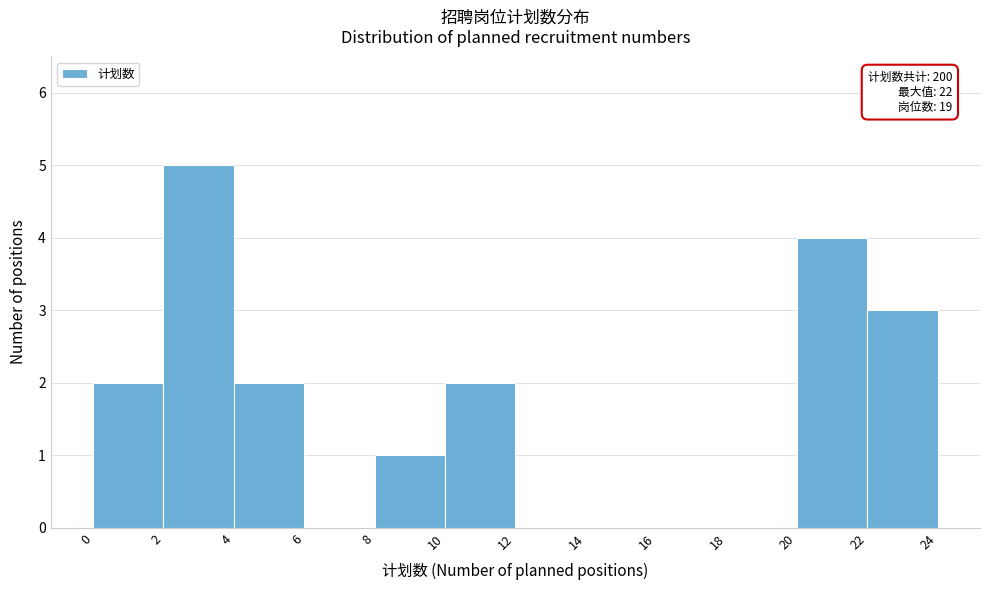

Over which range of the x-axis is the bar tallest?

2 to 4